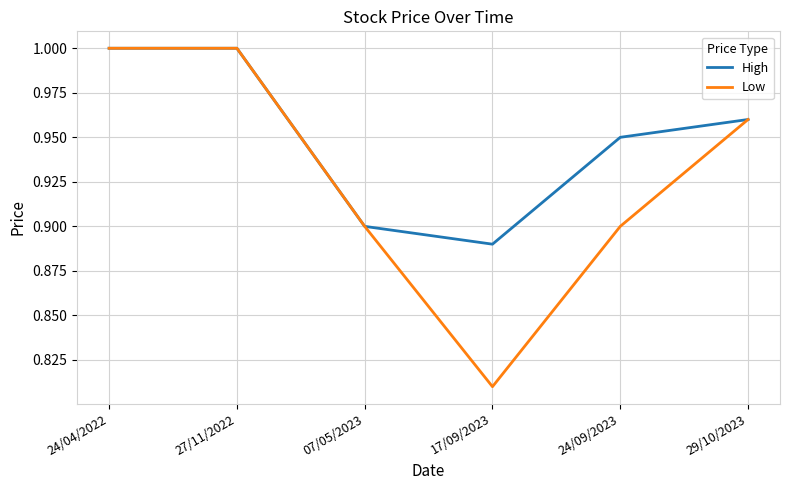

Is the value of High at 24/09/2023 greater than the value of Low at 29/10/2023?

No